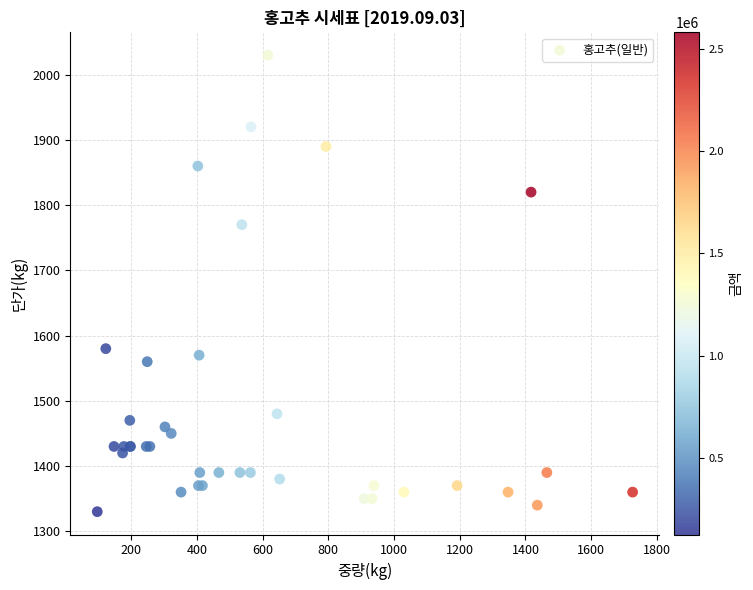

What Y value in the scatter plot is closest to 1680?

1770